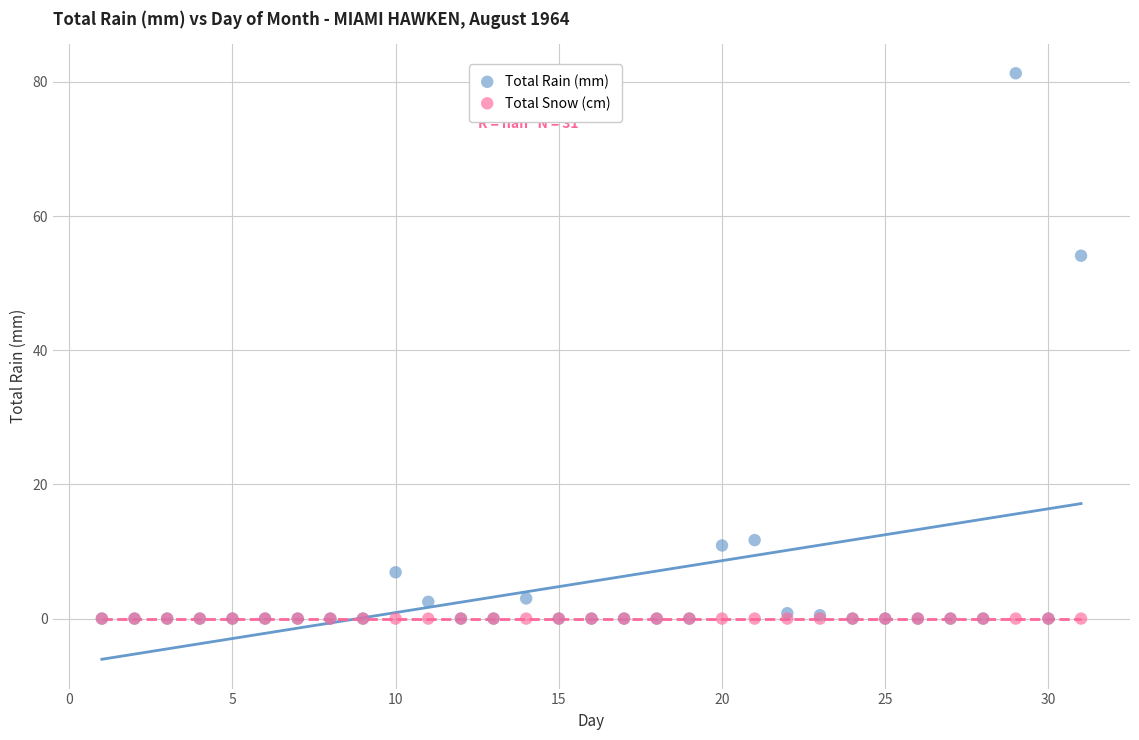

What are all the series names shown in the legend?

Total Rain (mm), Total Snow (cm)